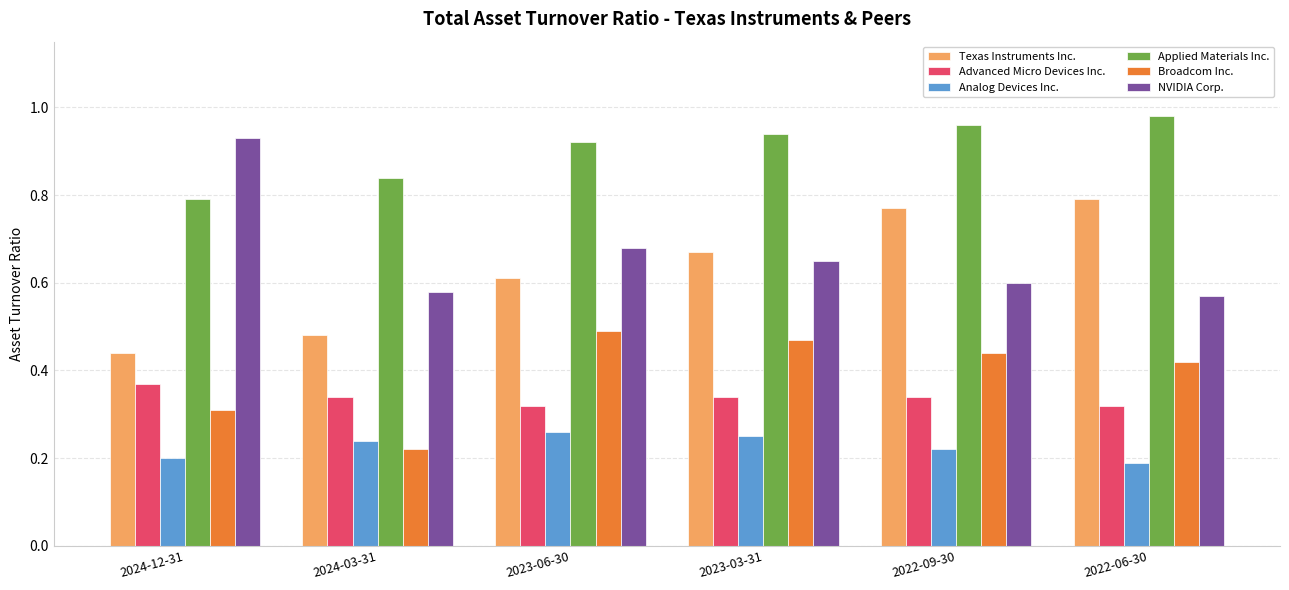

What position from the right is 2023-06-30?

4